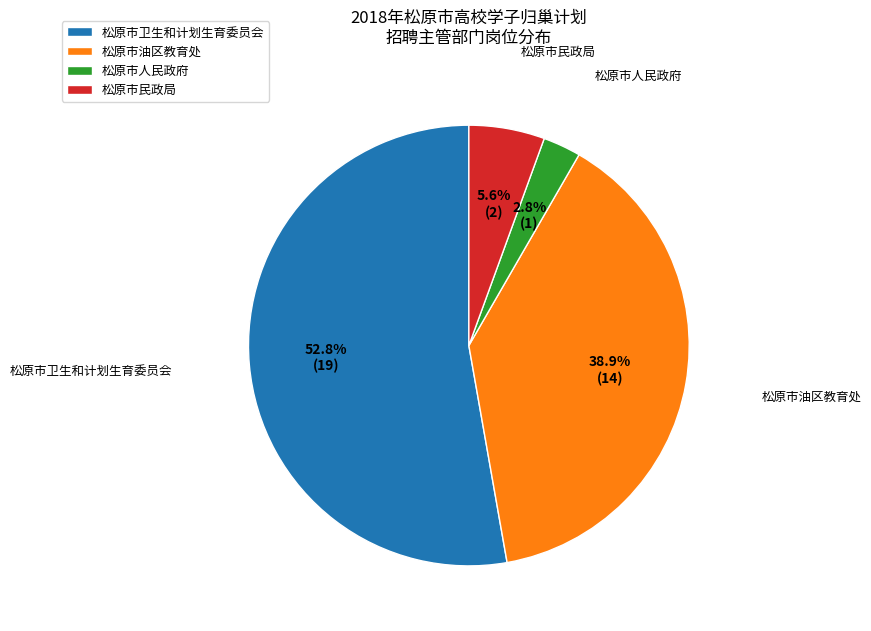

Which slice is the smallest?

松原市人民政府